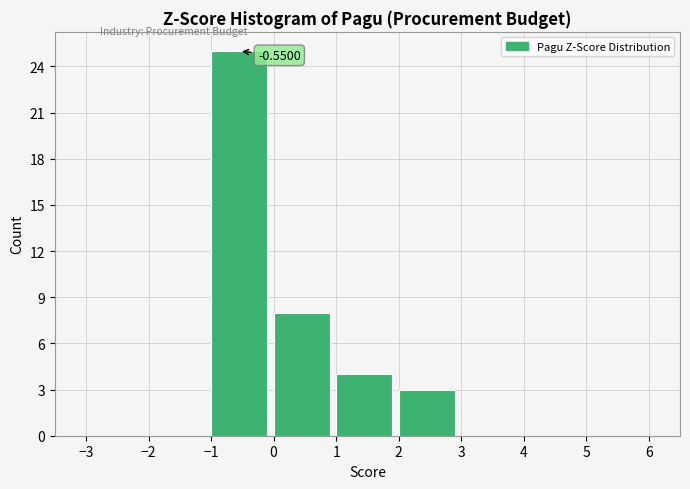

Over which range of the x-axis is the bar tallest?

-1 to 0